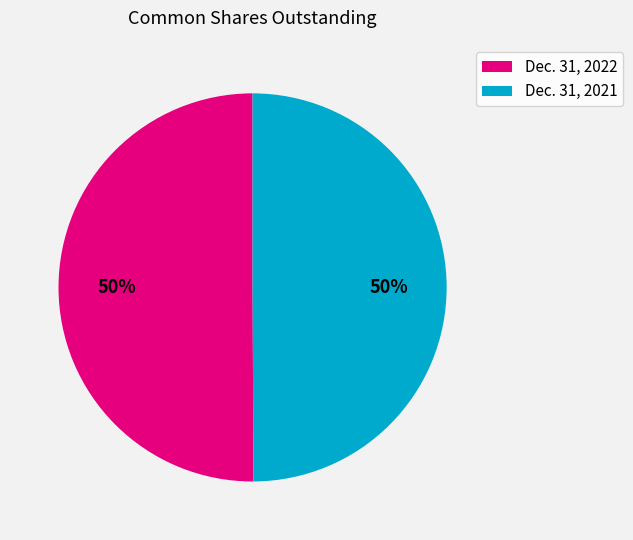

What percentage is the Dec. 31, 2022 slice, to the nearest percent?

50%